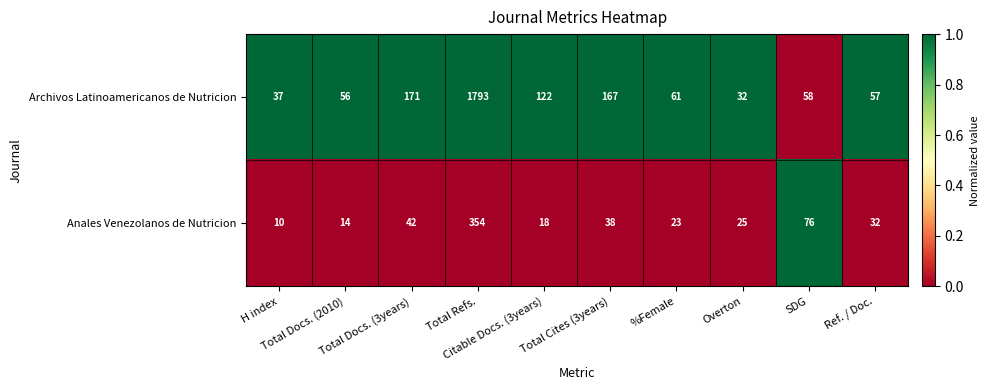

What is the sum of all Anales Venezolanos de Nutricion values?

632